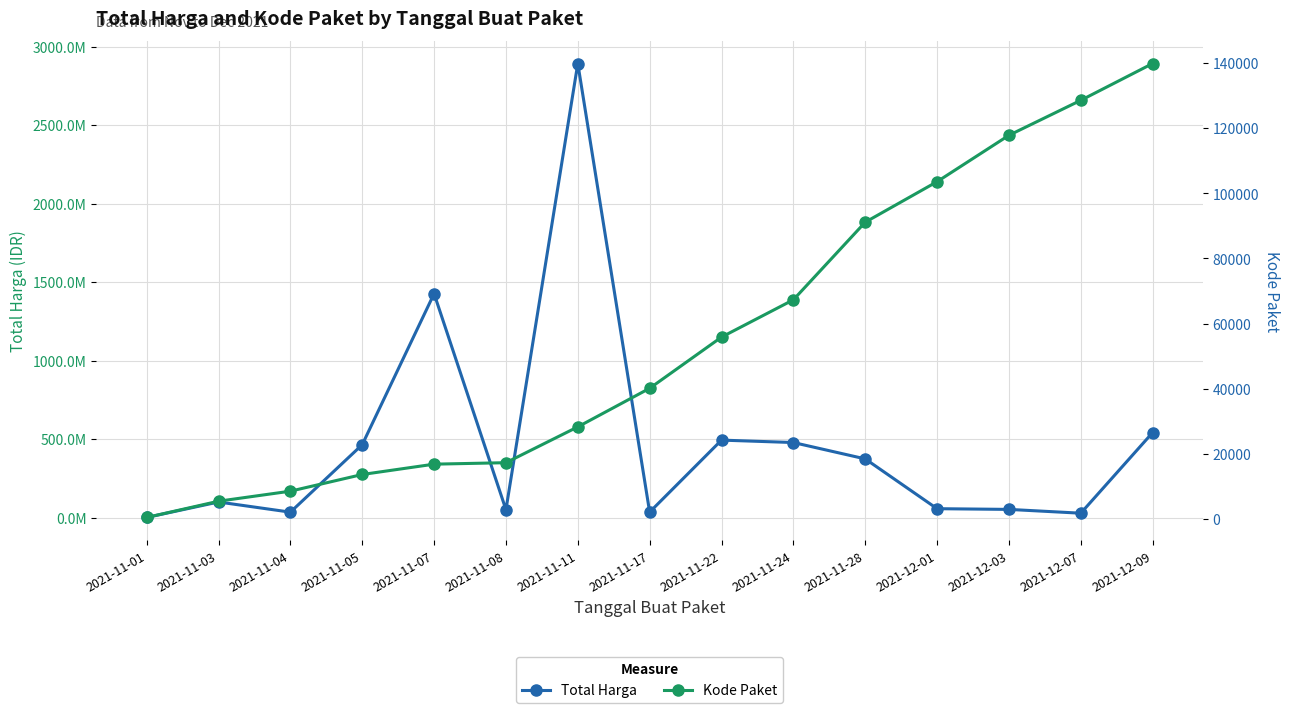

Reading left to right, what are all the values shown in this chart?

Total Harga: 333600	98772570	34000000	464002100	1425867900	49730040	2892122000	34292000	493000000	477600000	373404000	56152800	51601000	27412000	541071000
Kode Paket: 464	5449	8530	13652	16823	17272	28271	40112	55826	67279	91101	103541	117783	128516	139817